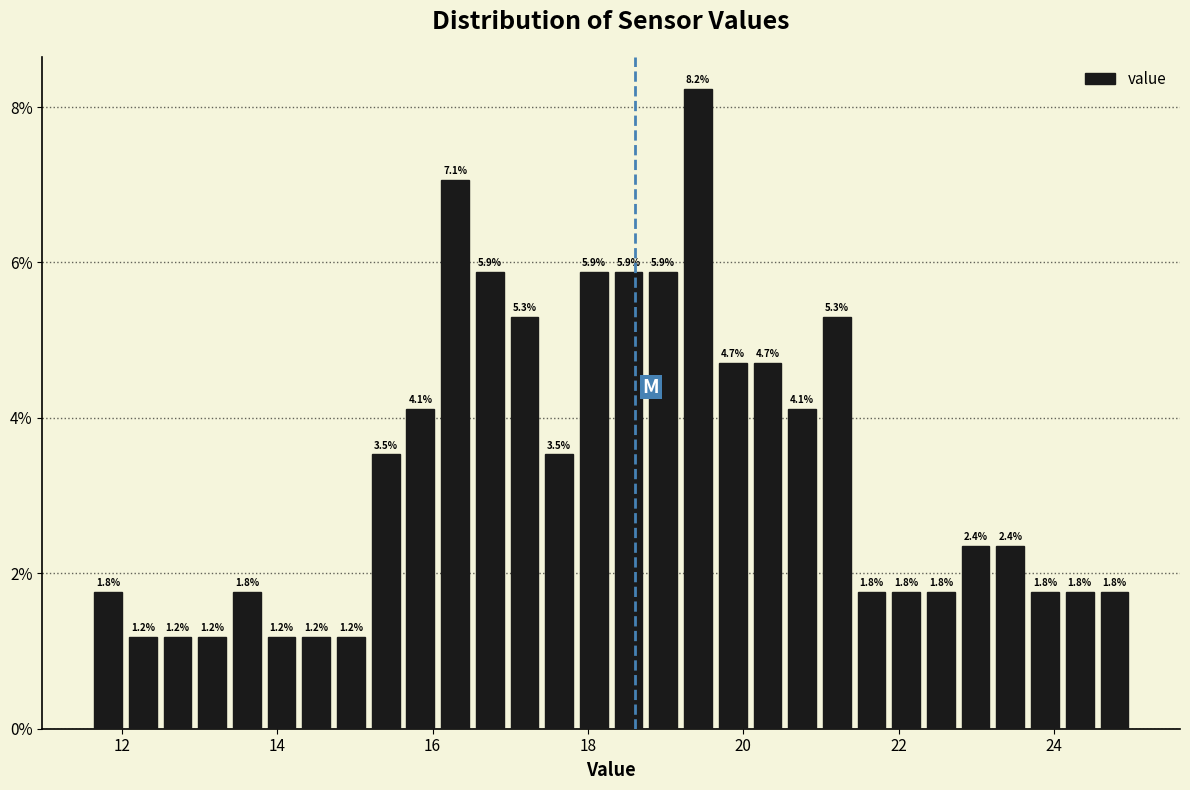

Around what value on the x-axis is the tallest bar? Give the approximate position of its centre, as read against the axis.

19.4